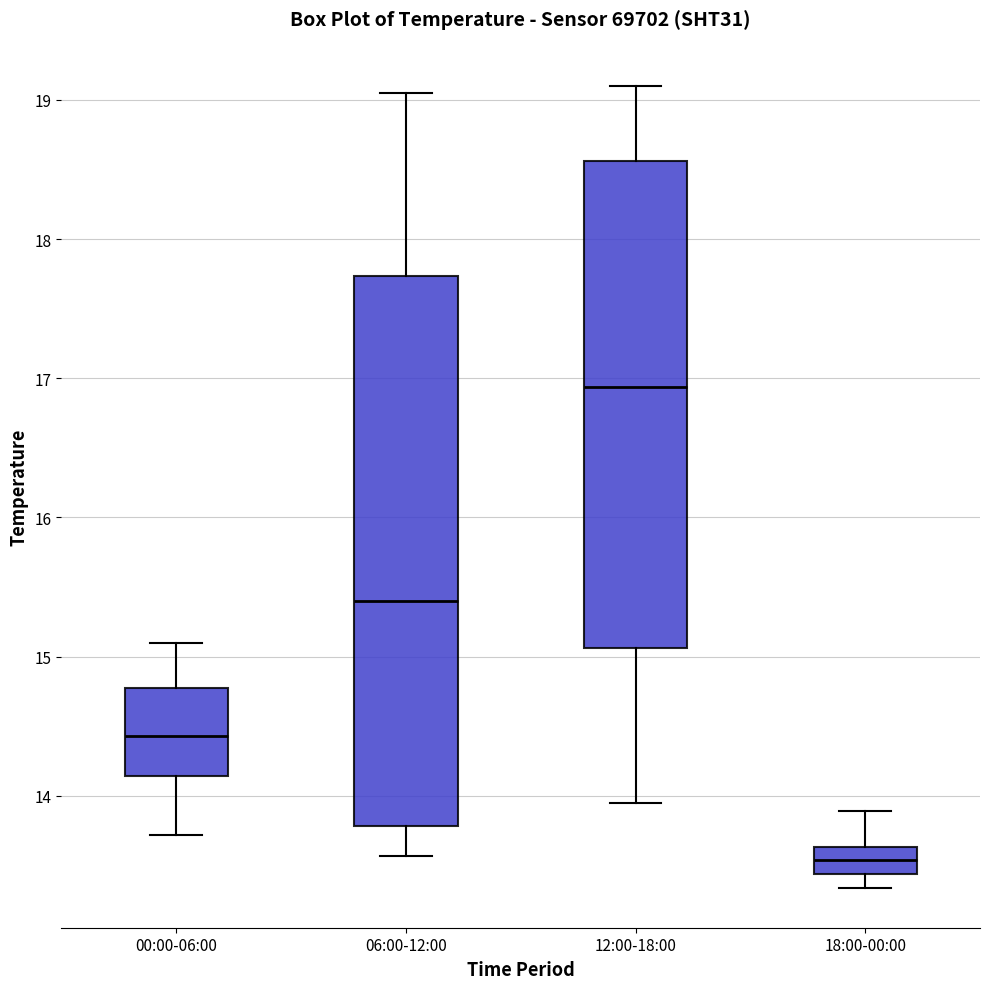

Reading left to right, transcribe this box plot: for each box, give where its median line is, the range the box spans, and where its two whiskers end, as read against the y-axis. The values are not printed on the chart, so give them approximately, as read against the axis.

00:00-06:00: median 14.4, box 14.1 to 14.8, whiskers 13.7 to 15.1
06:00-12:00: median 15.4, box 13.8 to 17.7, whiskers 13.6 to 19.1
12:00-18:00: median 16.9, box 15.1 to 18.6, whiskers 14.0 to 19.1
18:00-00:00: median 13.5, box 13.4 to 13.6, whiskers 13.3 to 13.9